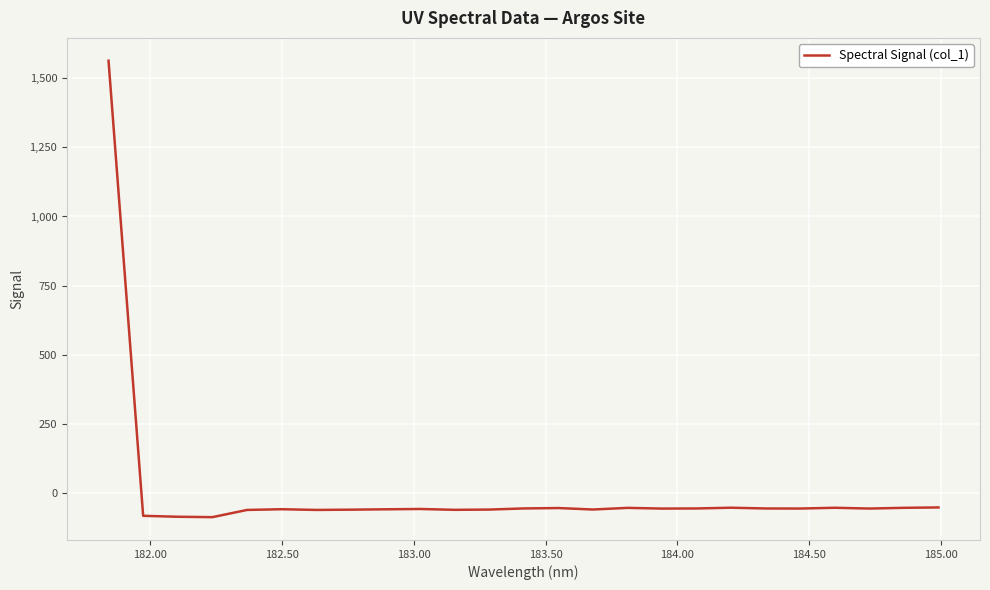

What is the minimum value shown in the chart?

-88.5